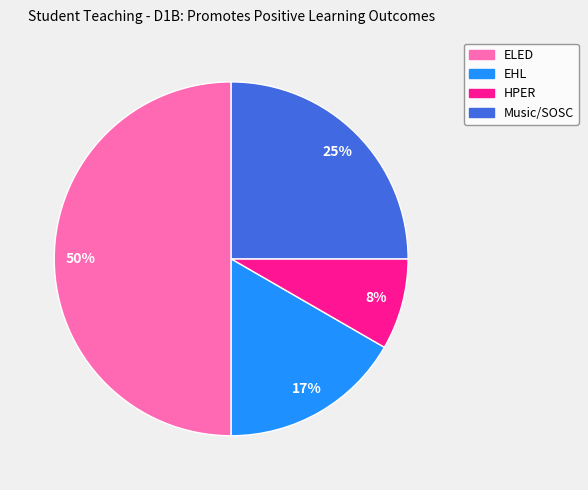

What is the smallest slice in the pie chart?

HPER